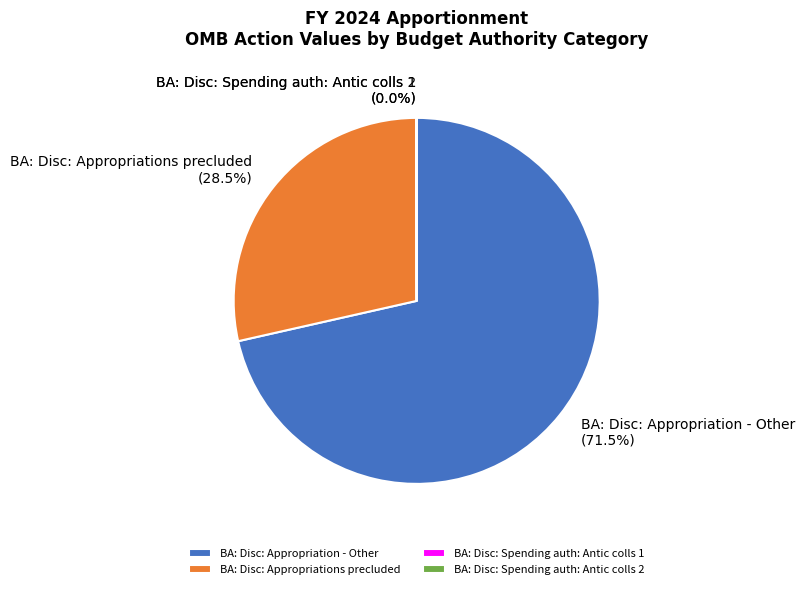

Is BA: Disc: Appropriation - Other the majority of the pie?

Yes